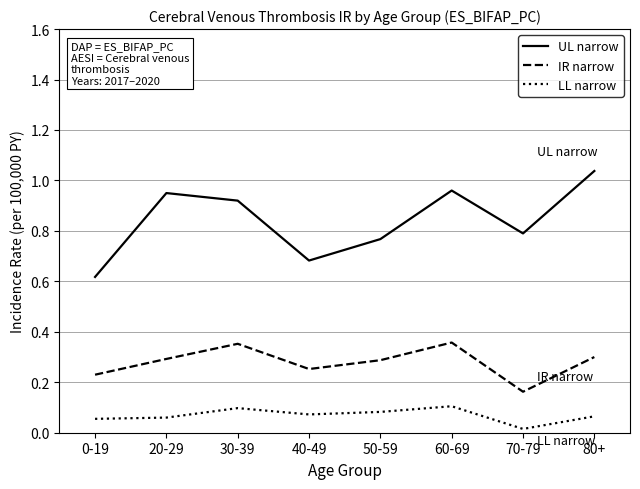

What position from the left is 80+?

8